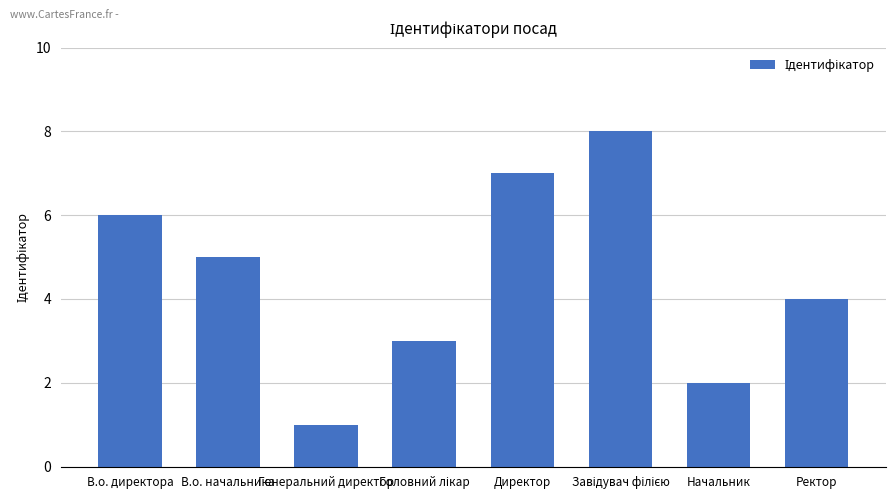

What is the sum of all values?

36